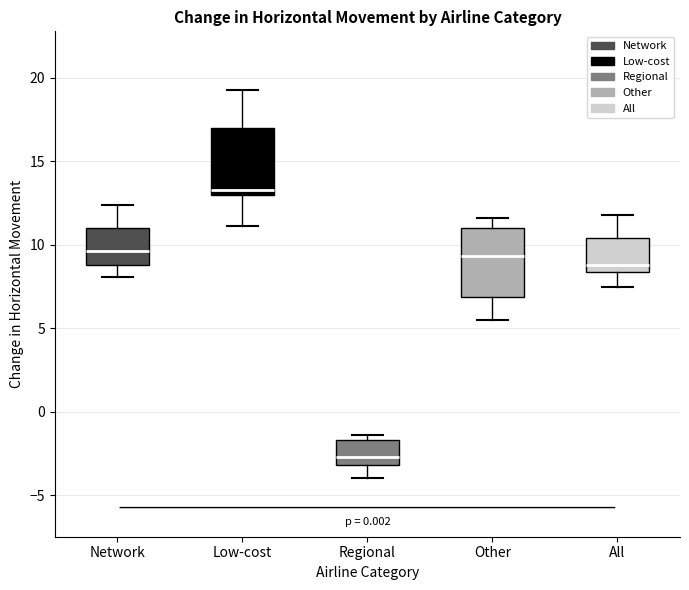

Reading left to right, transcribe this box plot: for each box, give where its median line is, the range the box spans, and where its two whiskers end, as read against the y-axis. The values are not printed on the chart, so give them approximately, as read against the axis.

Network: median 9.5, box 9.0 to 11.0, whiskers 8.0 to 12.5
Low-cost: median 13.5, box 13.0 to 17.0, whiskers 11.0 to 19.5
Regional: median -2.5, box -3.0 to -1.5, whiskers -4.0 to -1.5 (just above the box's upper edge)
Other: median 9.5, box 7.0 to 11.0, whiskers 5.5 to 11.5
All: median 9.0, box 8.5 to 10.5, whiskers 7.5 to 12.0